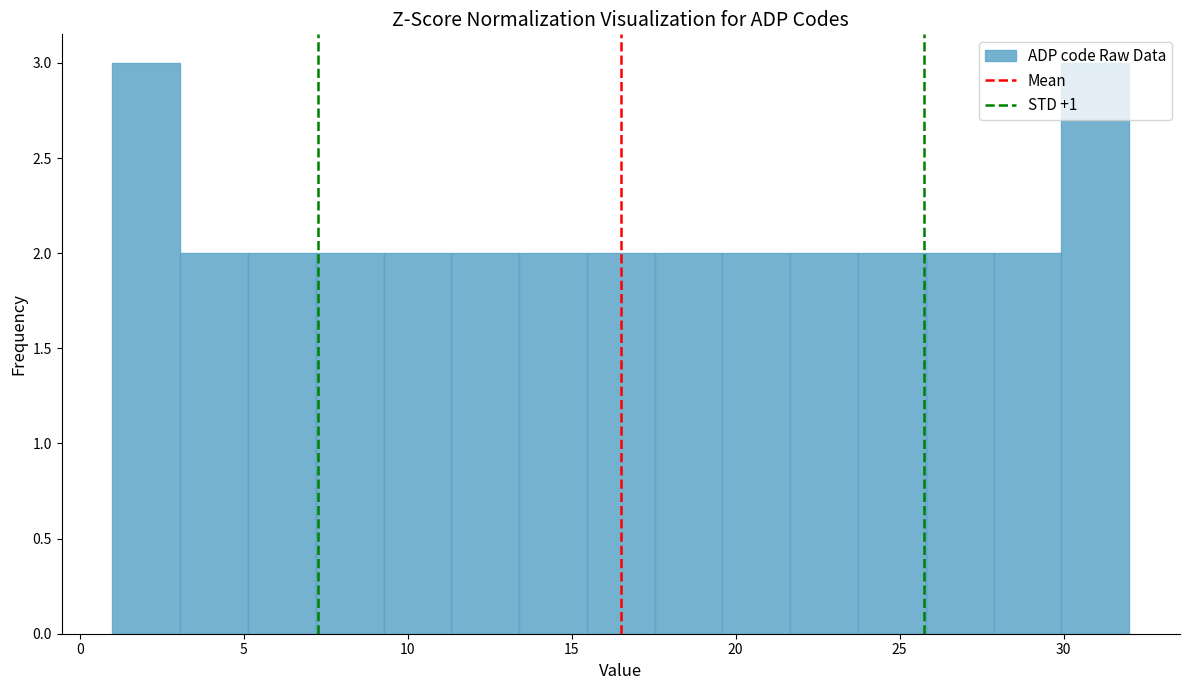

What is the height of the bar covering 23.5 to 26.0 on the x-axis? Neither the bar edges nor the heights are printed on the chart, so give them approximately, as read against the axes.

2